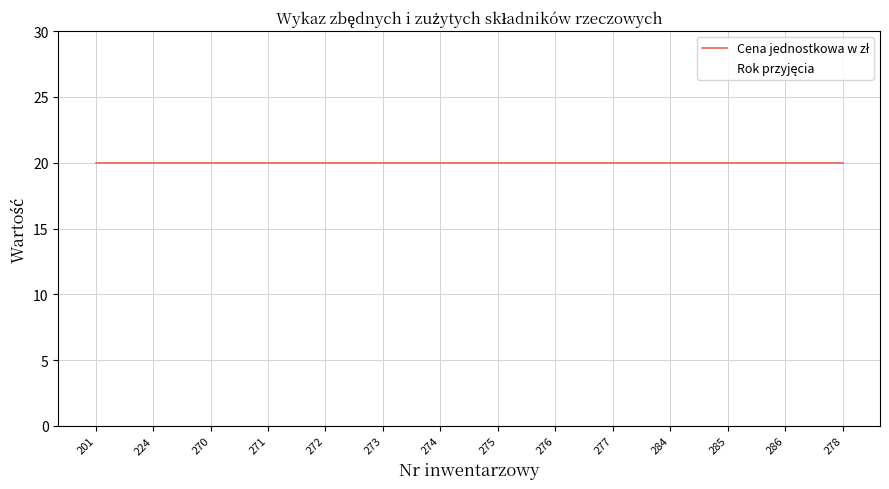

What is the label of the 11th point from the left?

284